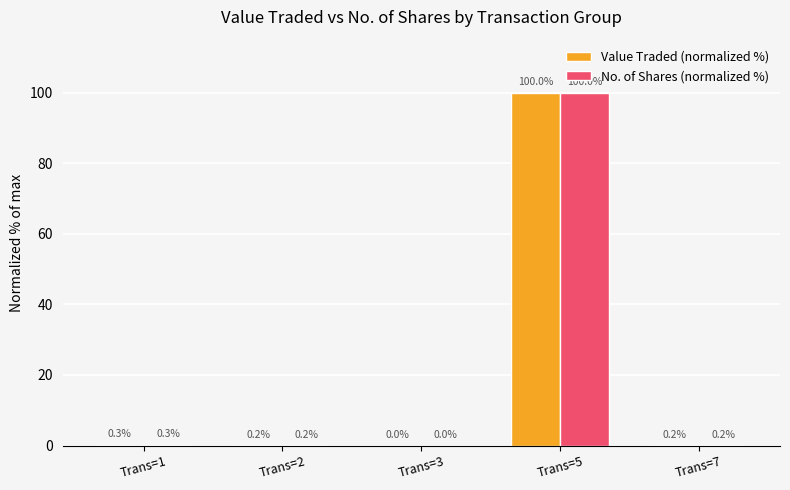

Read the Value Traded (normalized %) value at Trans=2.

0.2